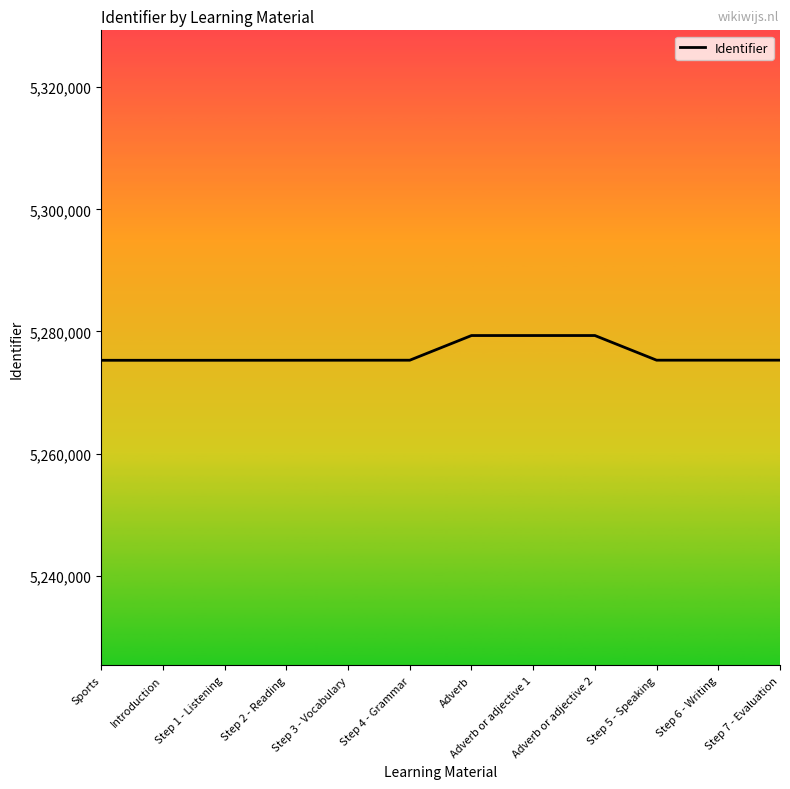

Approximately how many times larger is the value at Step 7 - Evaluation compared to Step 5 - Speaking?

1.0